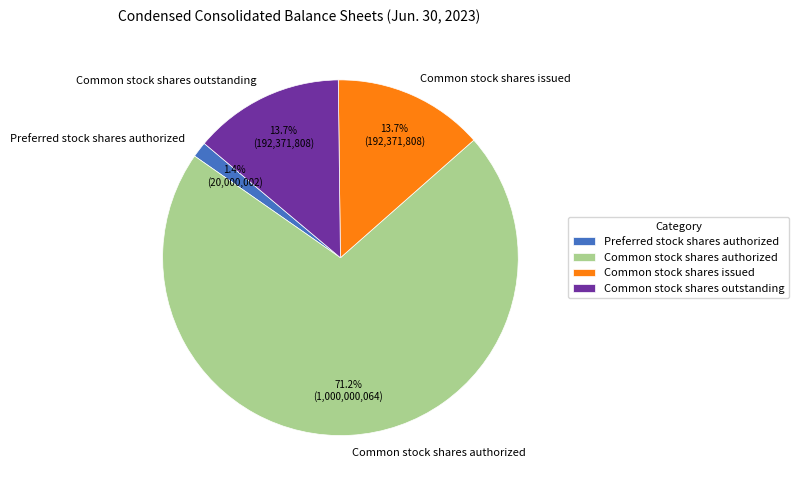

Count the number of slices in the pie.

4